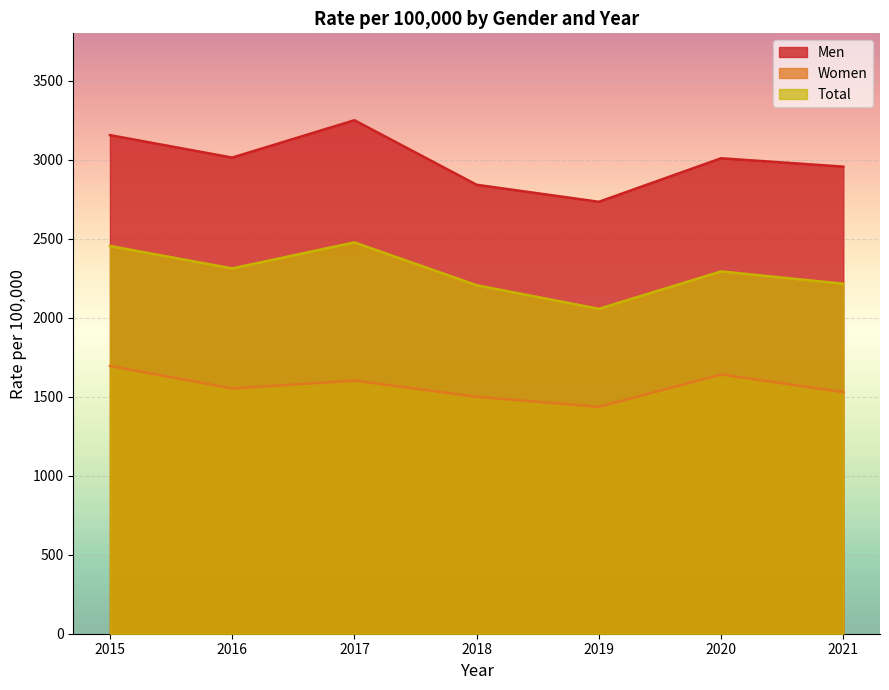

True or false: Women and Men intersect in this chart.

False